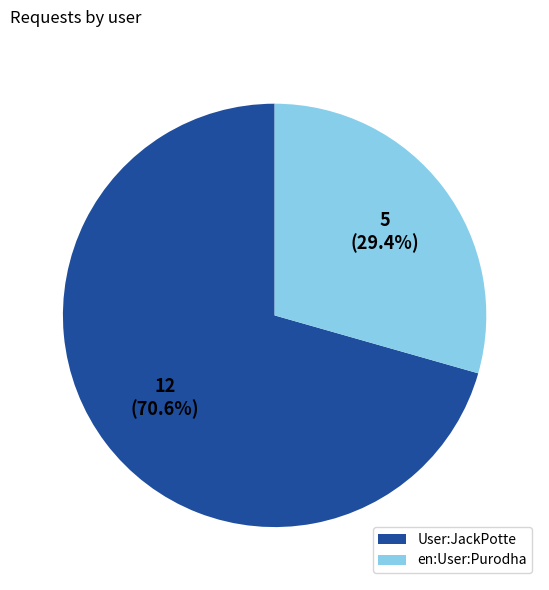

What is the total percentage of en:User:Purodha and User:JackPotte?

100.0%